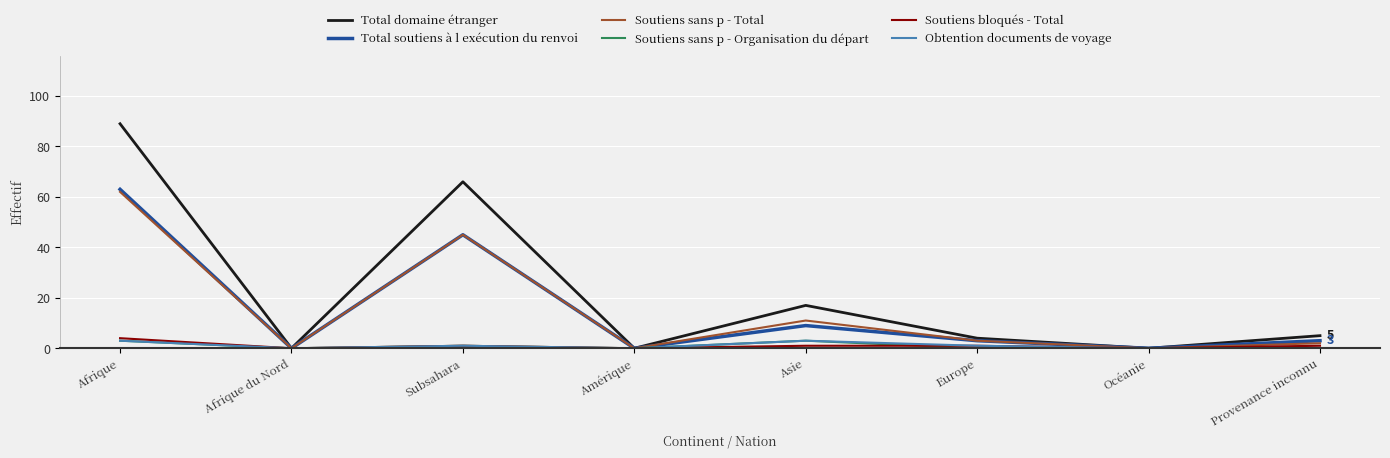

Reading left to right, transcribe all the data shown in this chart.

Total domaine étranger: Afrique=89	Afrique du Nord=0	Subsahara=66	Amérique=0	Asie=17	Europe=4	Océanie=0	Provenance inconnu=5
Total soutiens à l exécution du renvoi: Afrique=63	Afrique du Nord=0	Subsahara=45	Amérique=0	Asie=9	Europe=3	Océanie=0	Provenance inconnu=3
Soutiens sans p - Total: Afrique=62	Afrique du Nord=0	Subsahara=45	Amérique=0	Asie=11	Europe=3	Océanie=0	Provenance inconnu=2
Soutiens sans p - Organisation du départ: Afrique=3	Afrique du Nord=0	Subsahara=1	Amérique=0	Asie=3	Europe=0	Océanie=0	Provenance inconnu=0
Soutiens bloqués - Total: Afrique=4	Afrique du Nord=0	Subsahara=1	Amérique=0	Asie=1	Europe=1	Océanie=0	Provenance inconnu=1
Obtention documents de voyage: Afrique=3	Afrique du Nord=0	Subsahara=1	Amérique=0	Asie=3	Europe=1	Océanie=0	Provenance inconnu=0